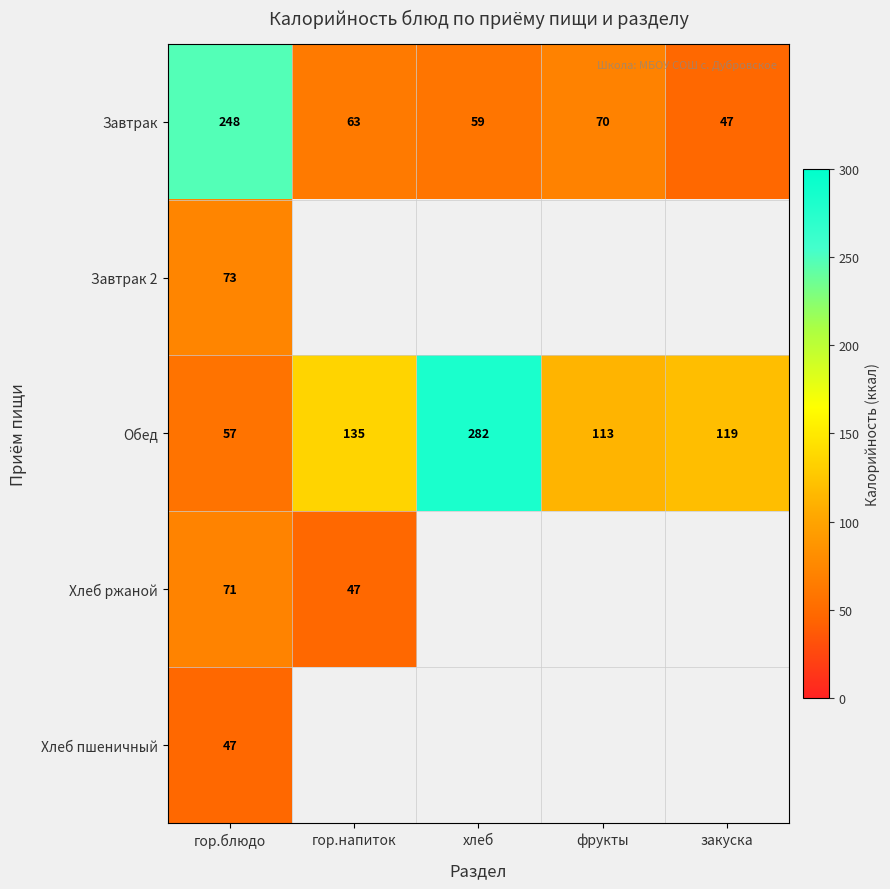

What is the average value of the Завтрак series?

97